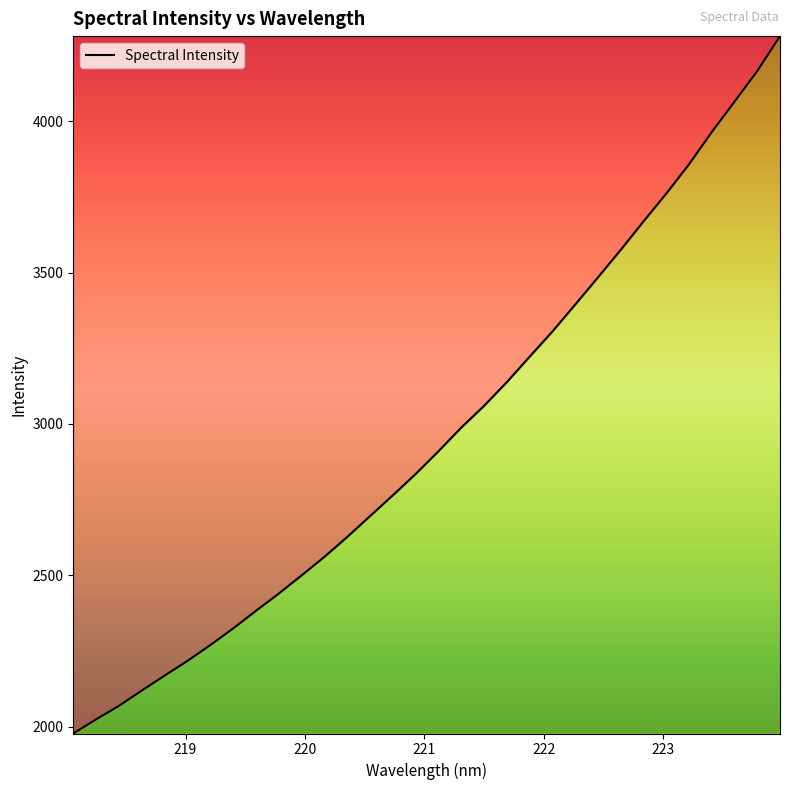

What is the difference between the maximum and minimum values?

2302.7